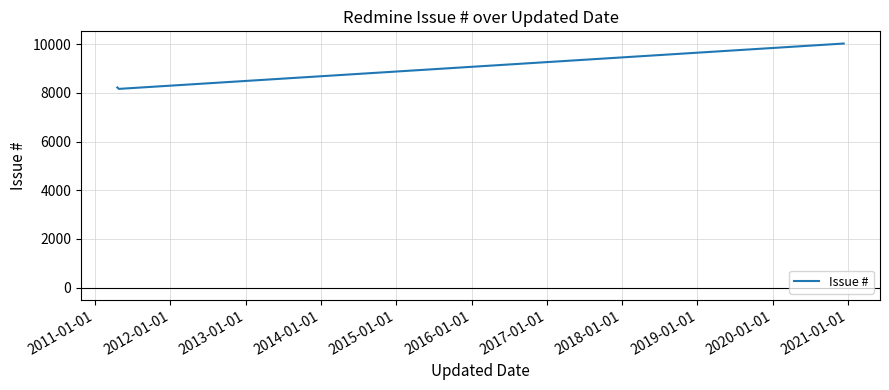

Is this an area chart (filled region under the line)?

No